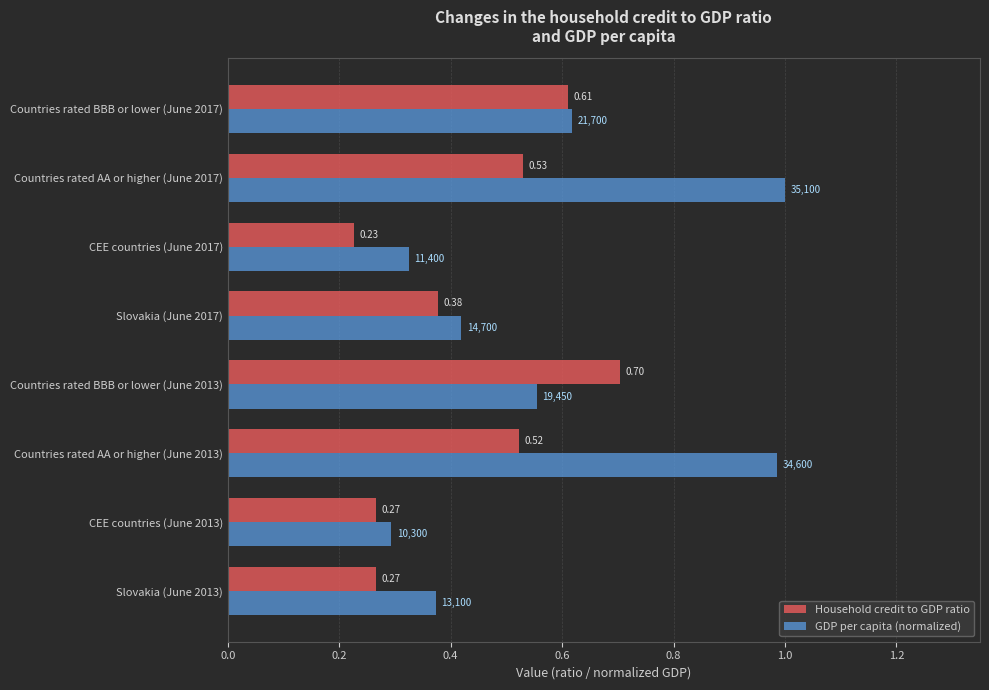

At Countries rated AA or higher (June 2013), list the series in order from smallest to largest.

Household credit to GDP ratio, GDP per capita (normalized)